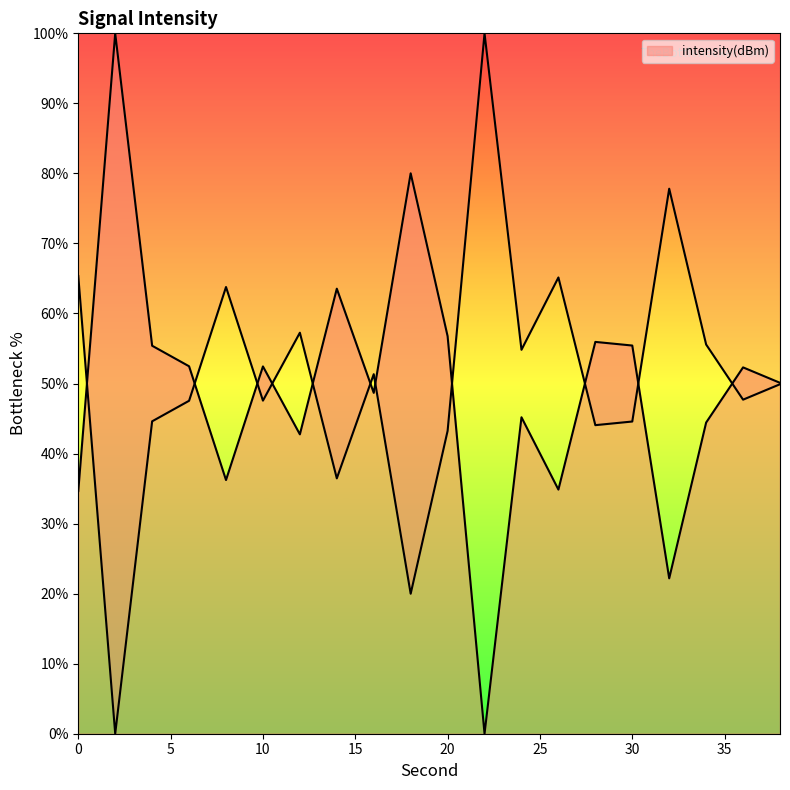

How many interior local peaks (higher than both neighbors) does the data have?

7